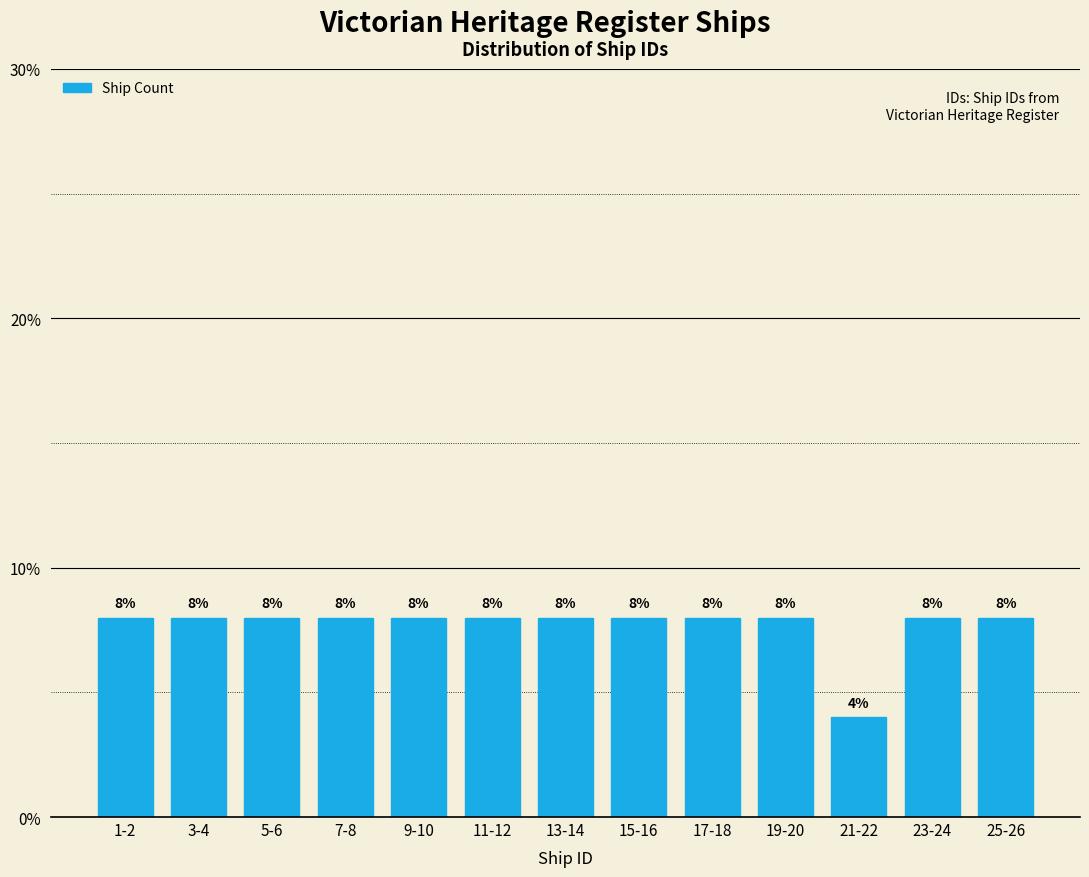

Reading left to right, what are all the values shown in this chart?

1-2=8	3-4=8	5-6=8	7-8=8	9-10=8	11-12=8	13-14=8	15-16=8	17-18=8	19-20=8	21-22=4	23-24=8	25-26=8